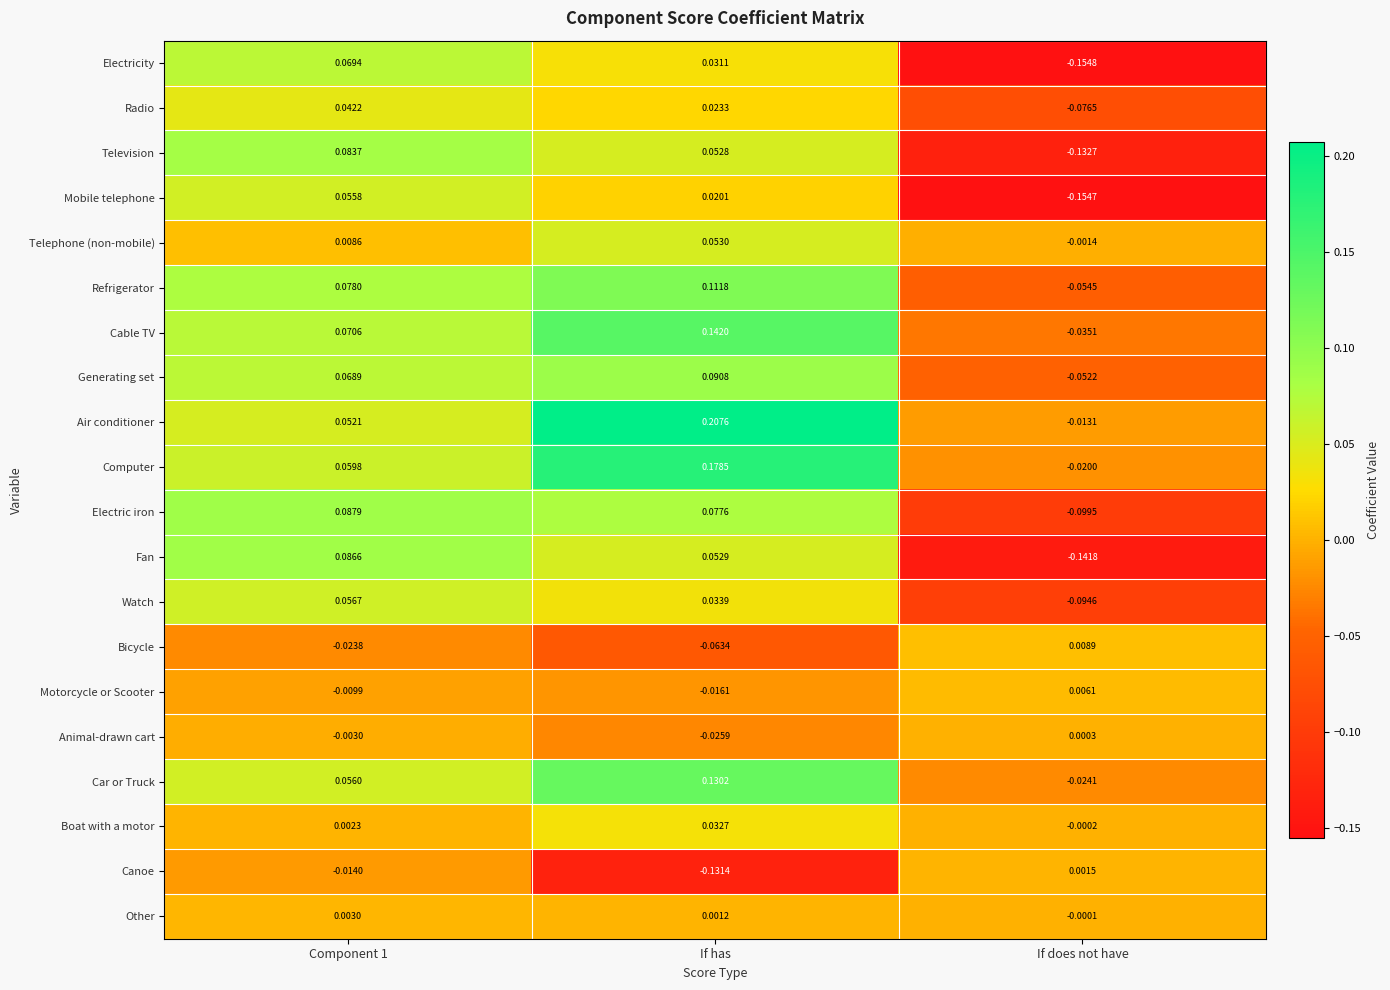

Which category has the lowest value in the Boat with a motor series?

If does not have